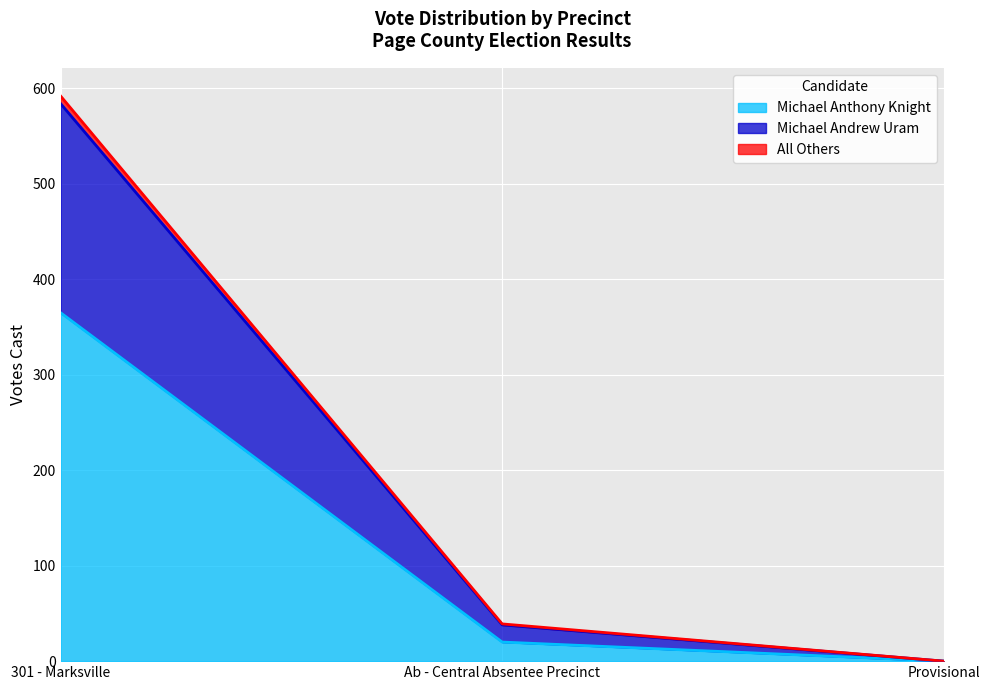

Is it true that Michael Anthony Knight equals 20 at Ab - Central Absentee Precinct?

True